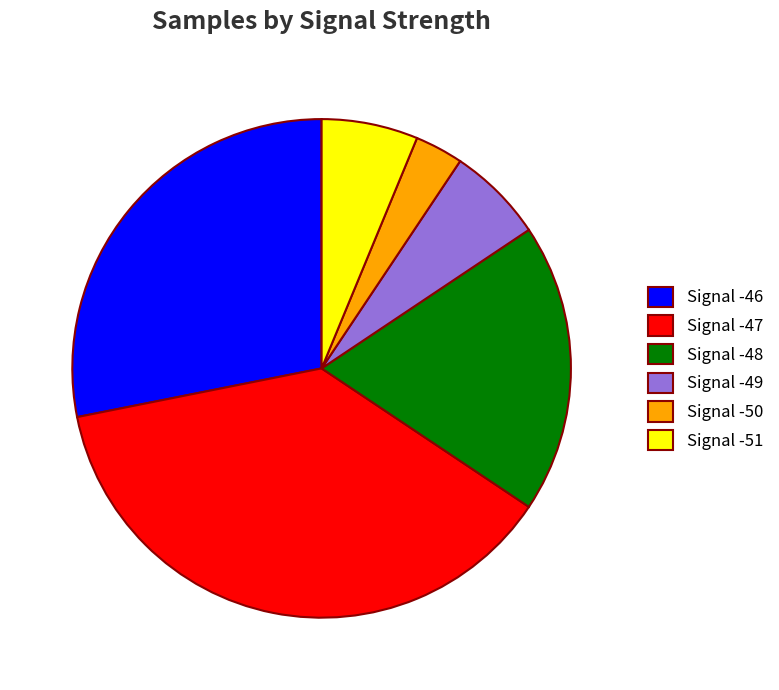

Count the number of slices in the pie.

6